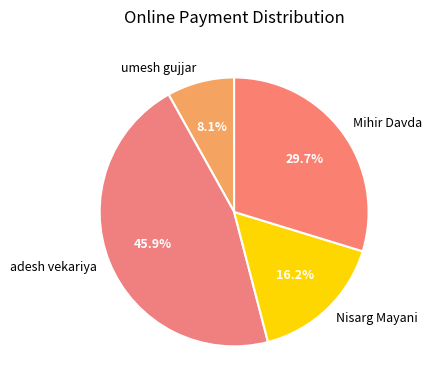

What is the ratio of the value at Nisarg Mayani to the value at umesh gujjar?

2.0